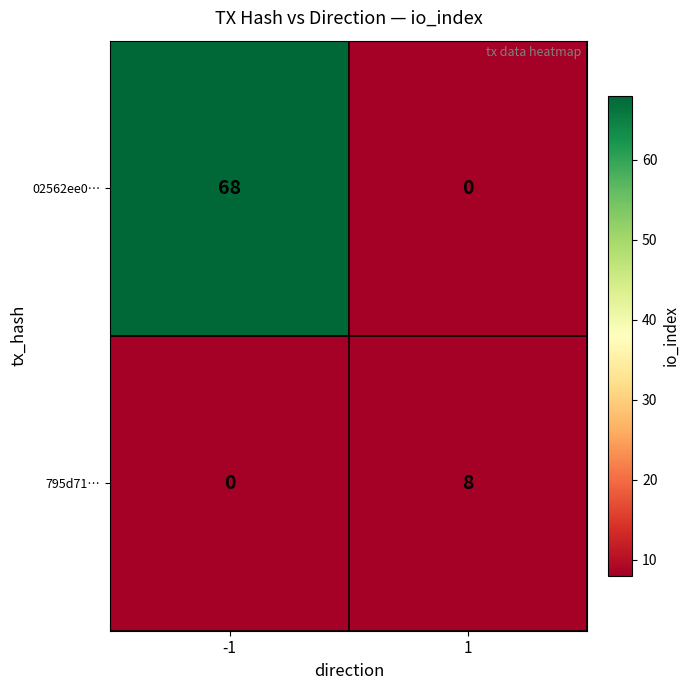

What is the maximum value shown in the chart?

68